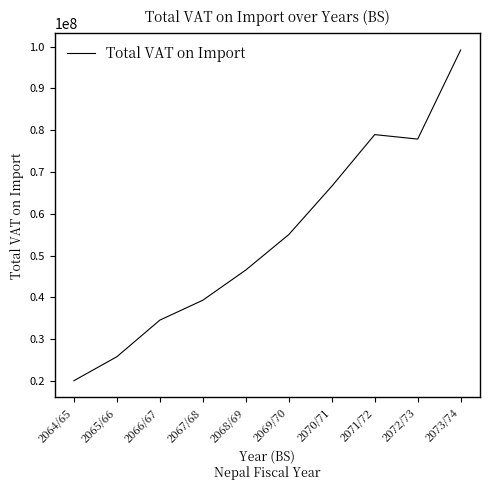

How many lines are shown in the chart?

1